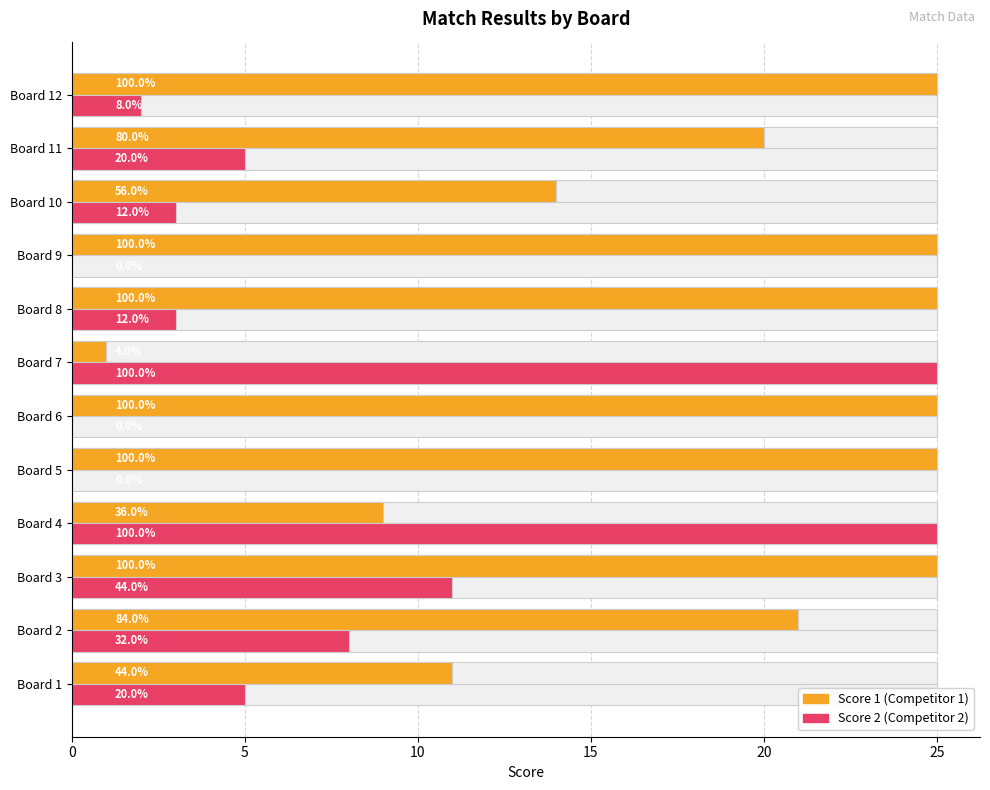

Between Board 4 and Board 5, which series saw the biggest shift?

Score 2